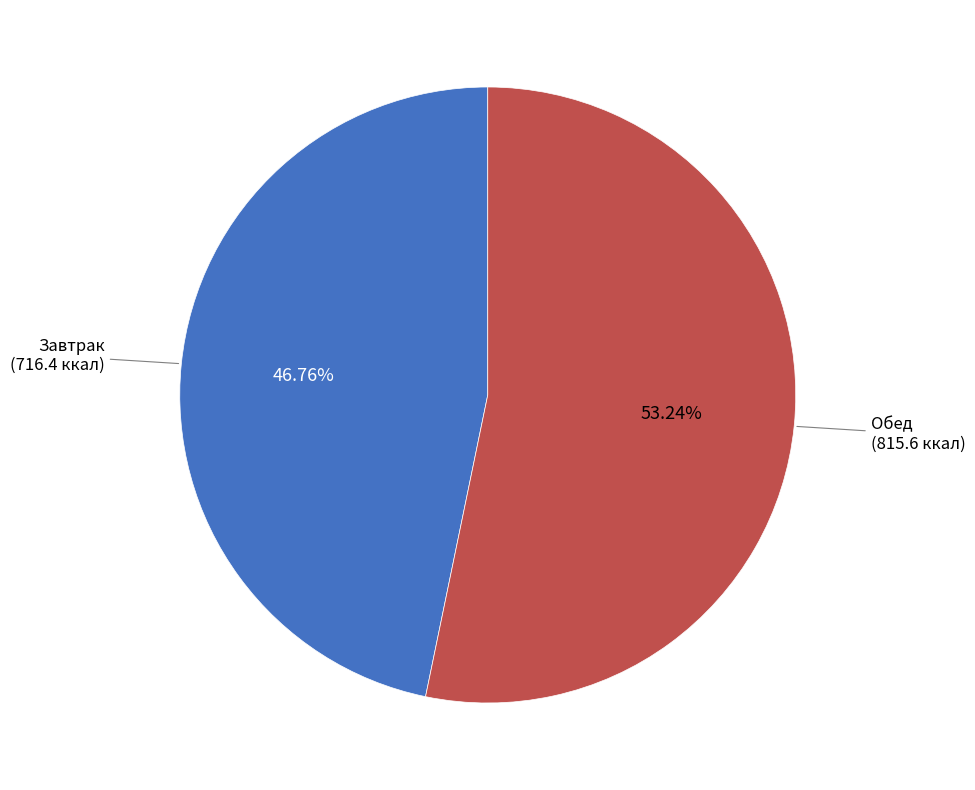

Count the number of slices in the pie.

2